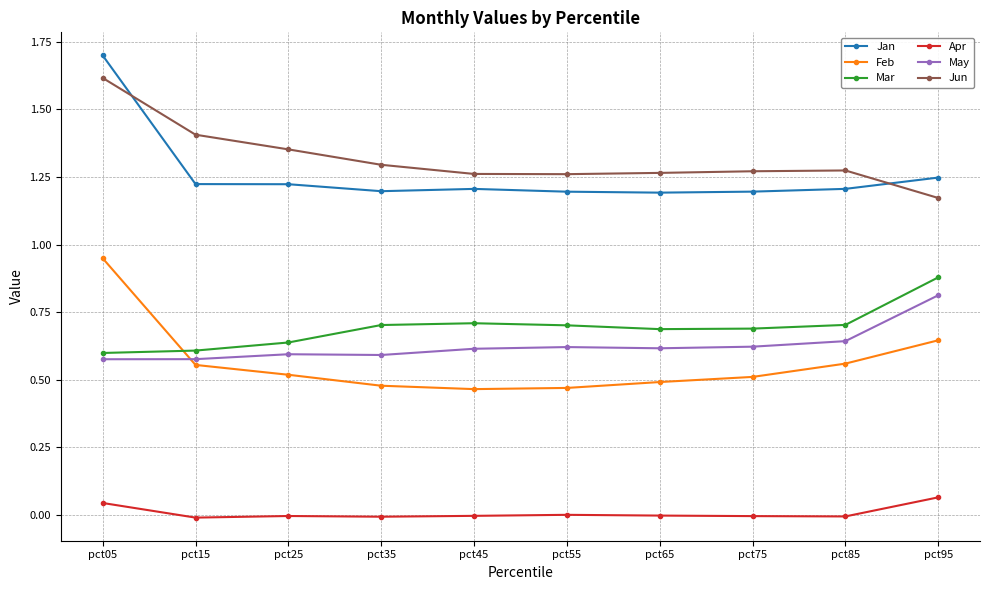

Count the number of data series in this chart.

6